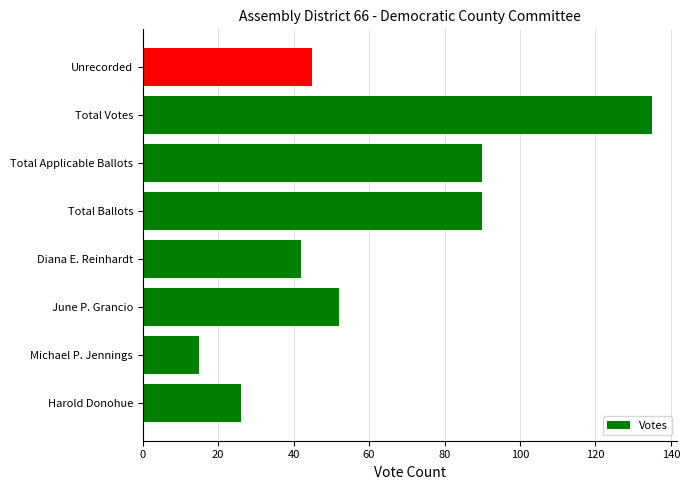

Approximately how many times larger is the value at Harold Donohue compared to Diana E. Reinhardt?

0.6